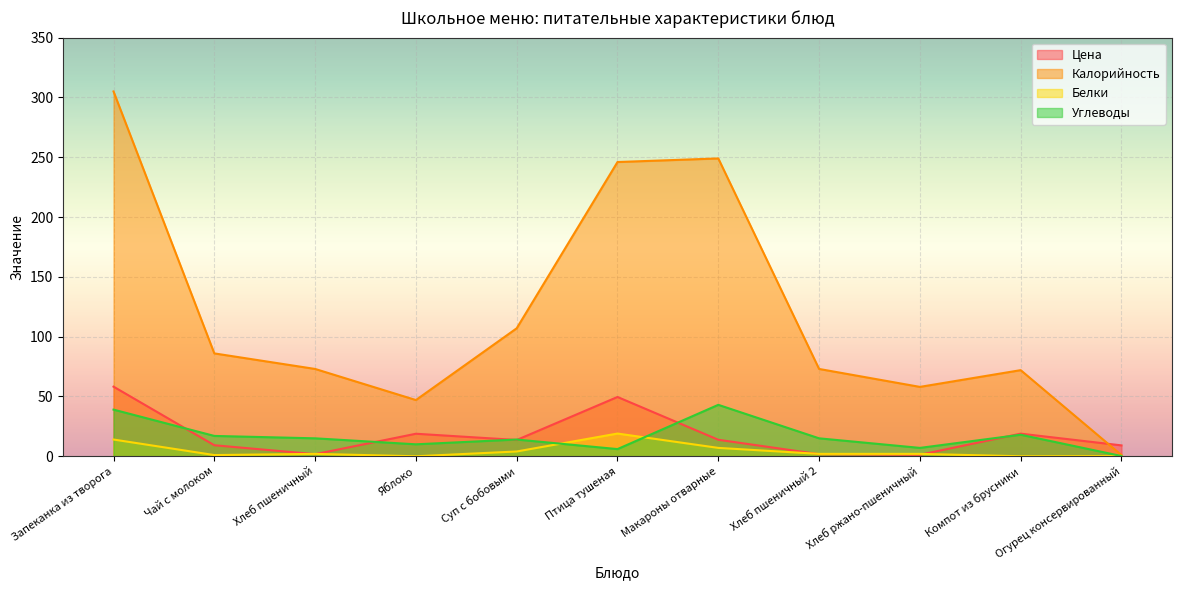

What is the label of the 1st point from the right?

Огурец консервированный